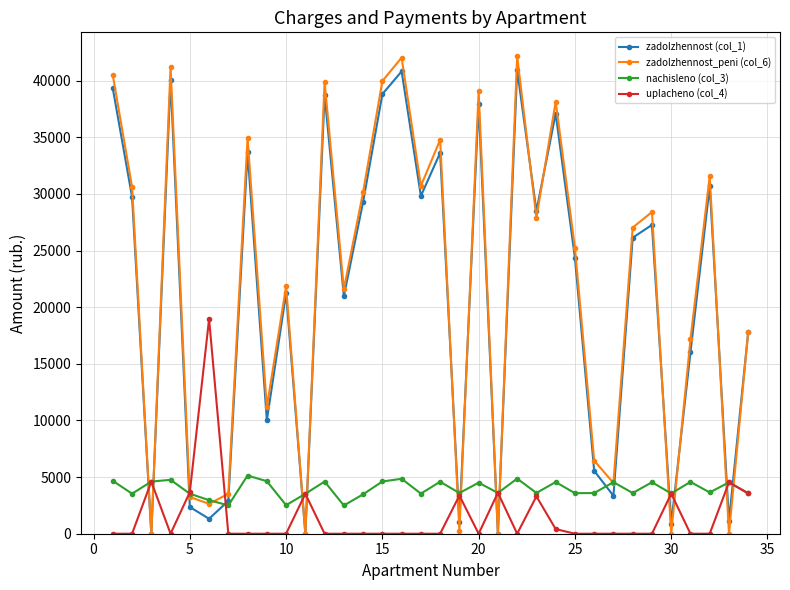

Which series has the largest range (max minus min)?

zadolzhennost_peni (col_6)